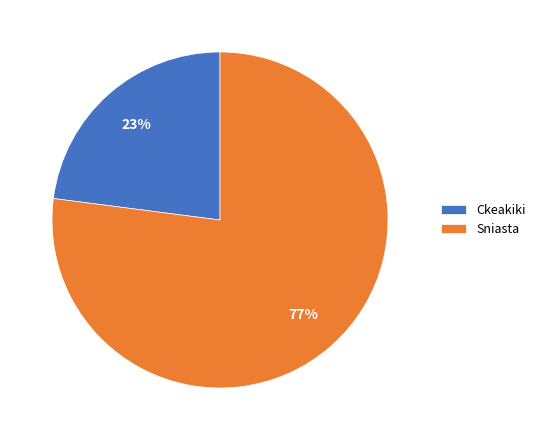

To the nearest percent, what percentage of the pie is Sniasta?

77%